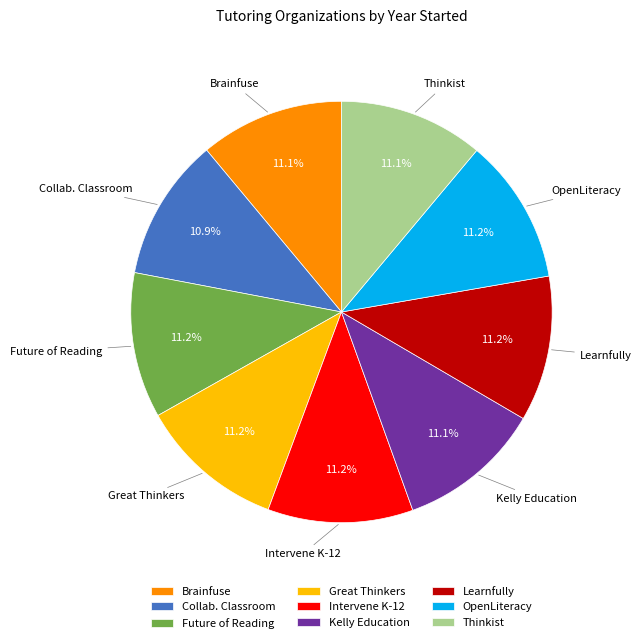

Combined, do Future of Reading and Collab. Classroom account for over 50%?

No